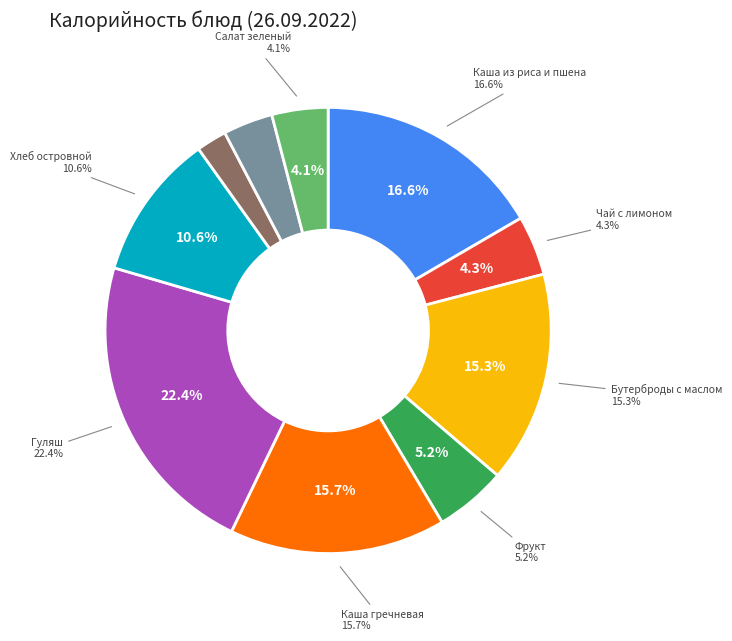

Is there any slice that represents more than half of the pie?

No